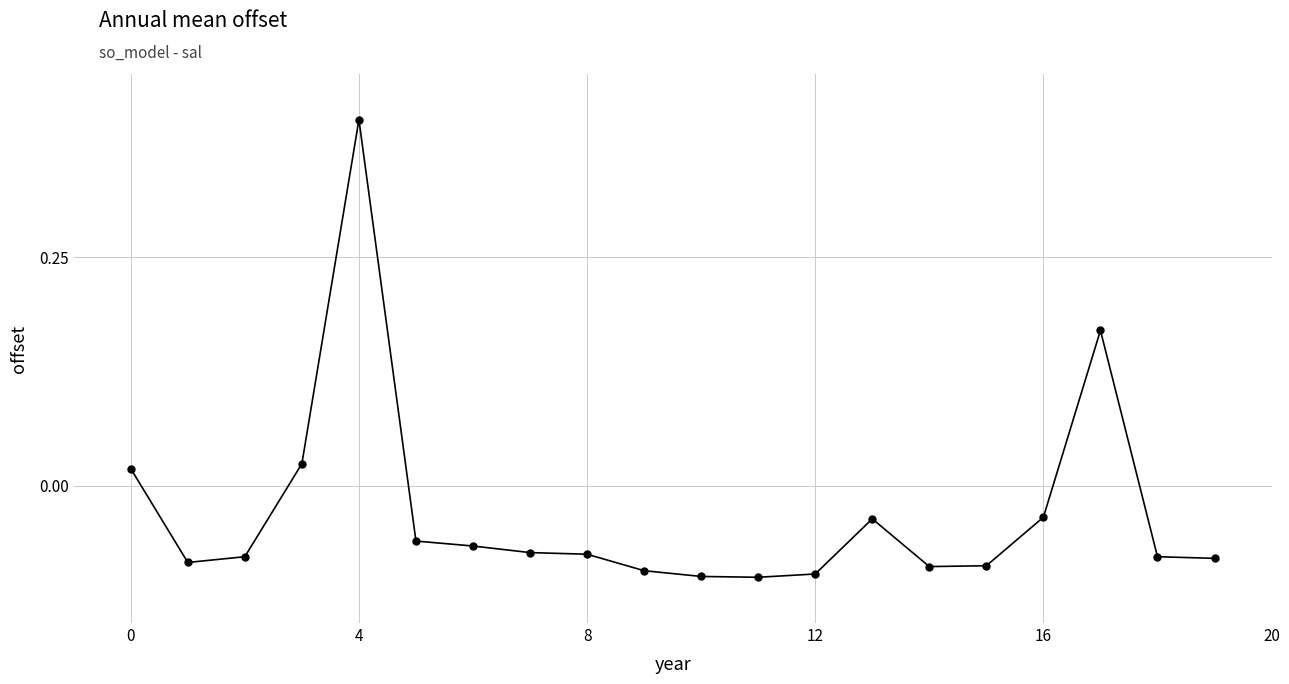

What is the maximum value shown in the chart?

0.4